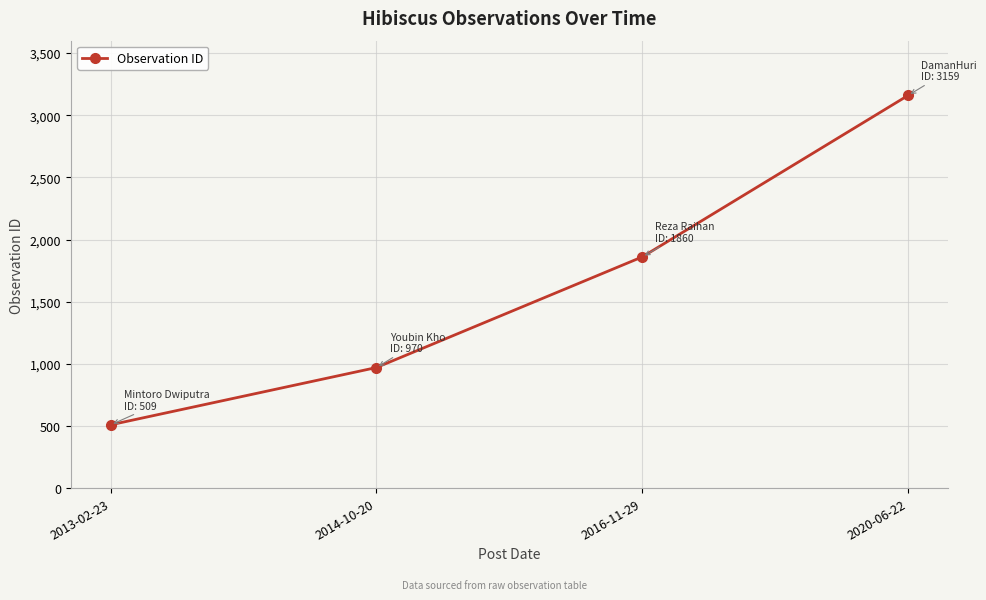

Rank the categories by value from highest to lowest.

2020-06-22, 2016-11-29, 2014-10-20, 2013-02-23